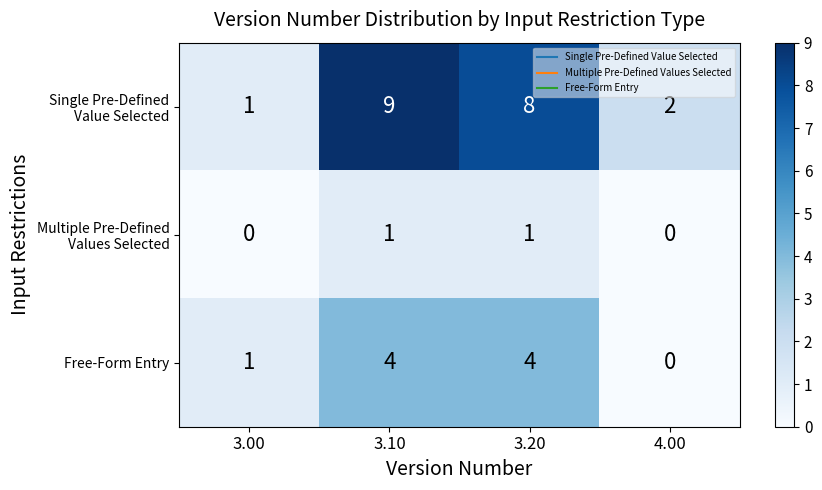

Where is Free-Form Entry nearest to the value 2?

3.00